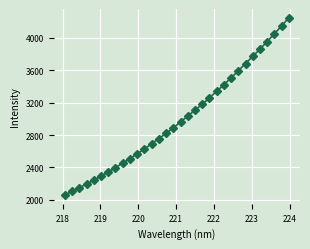

What is the sum of all values?

96236.9